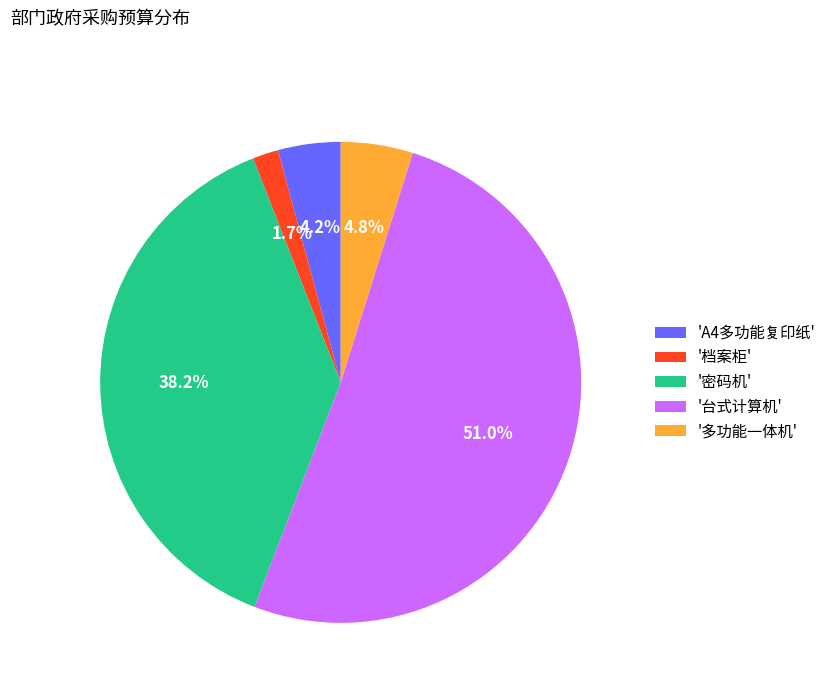

What is the largest slice in the pie chart?

'台式计算机'